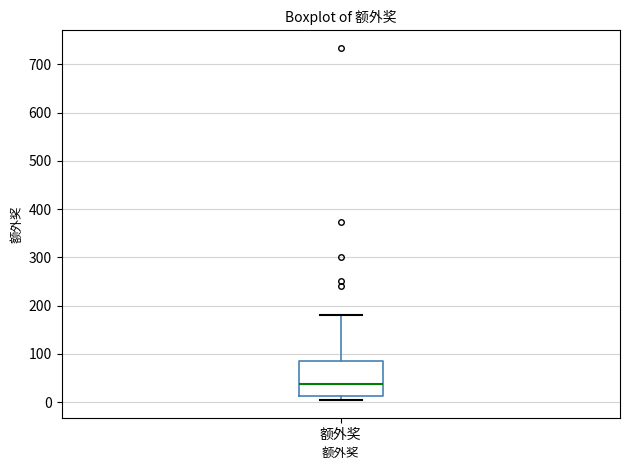

Transcribe this box plot: give where the median line is, the range the box spans, and where the two whiskers end, as read against the y-axis. The values are not printed on the chart, so give them approximately, as read against the axis.

median 40, box 10 to 90, whiskers 0 to 180